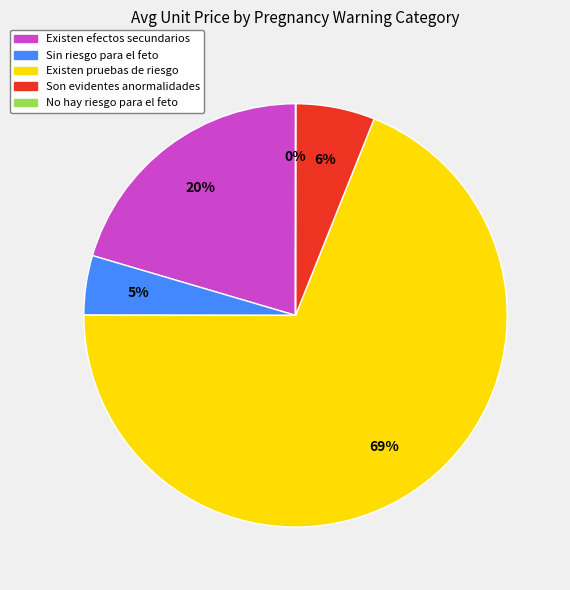

Is there a majority slice in this chart?

Yes